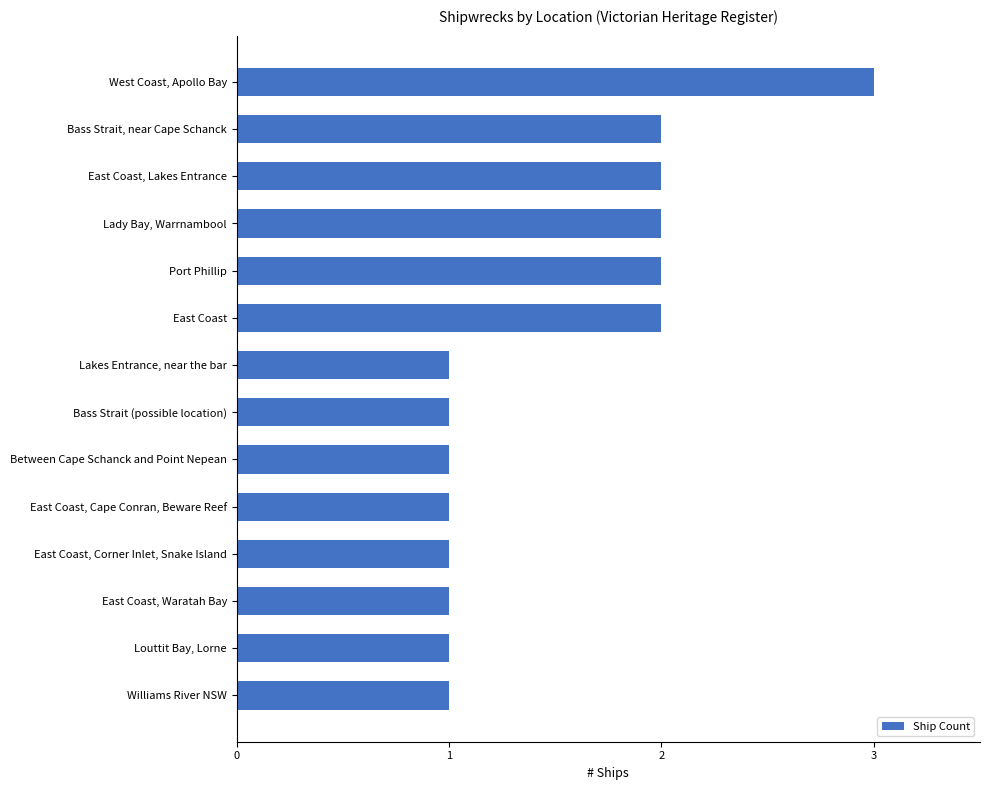

Is it true that the value at Lakes Entrance, near the bar is 1?

True